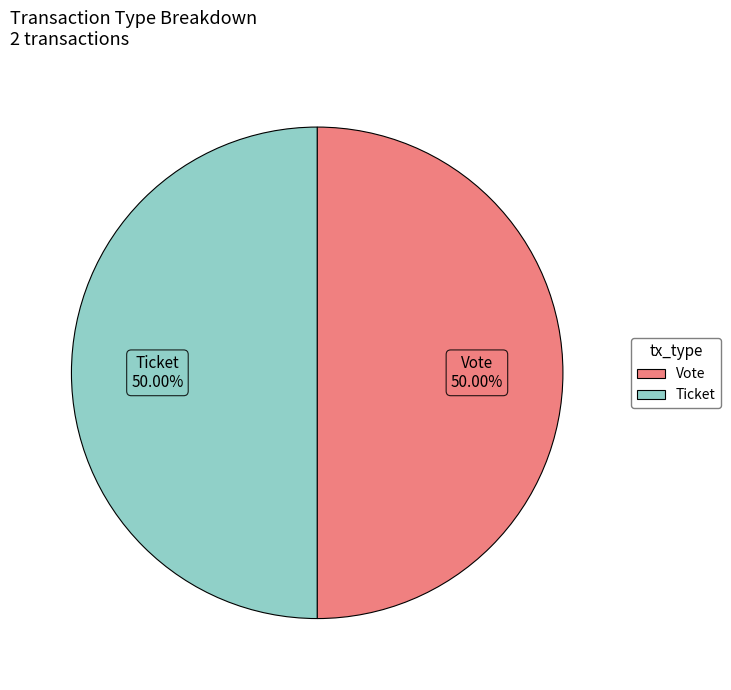

Count the number of slices in the pie.

2